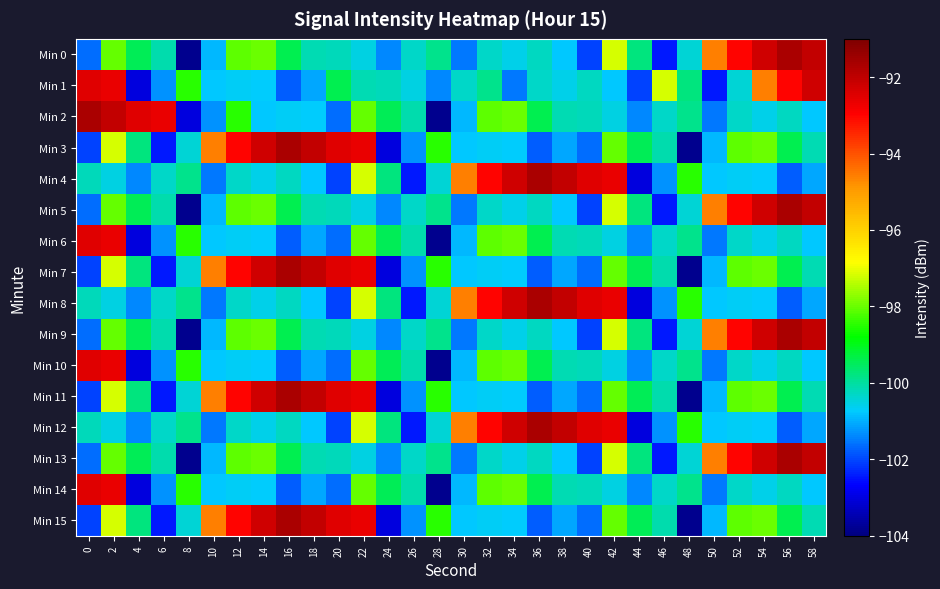

At how many categories does at least one series exceed -93?

20